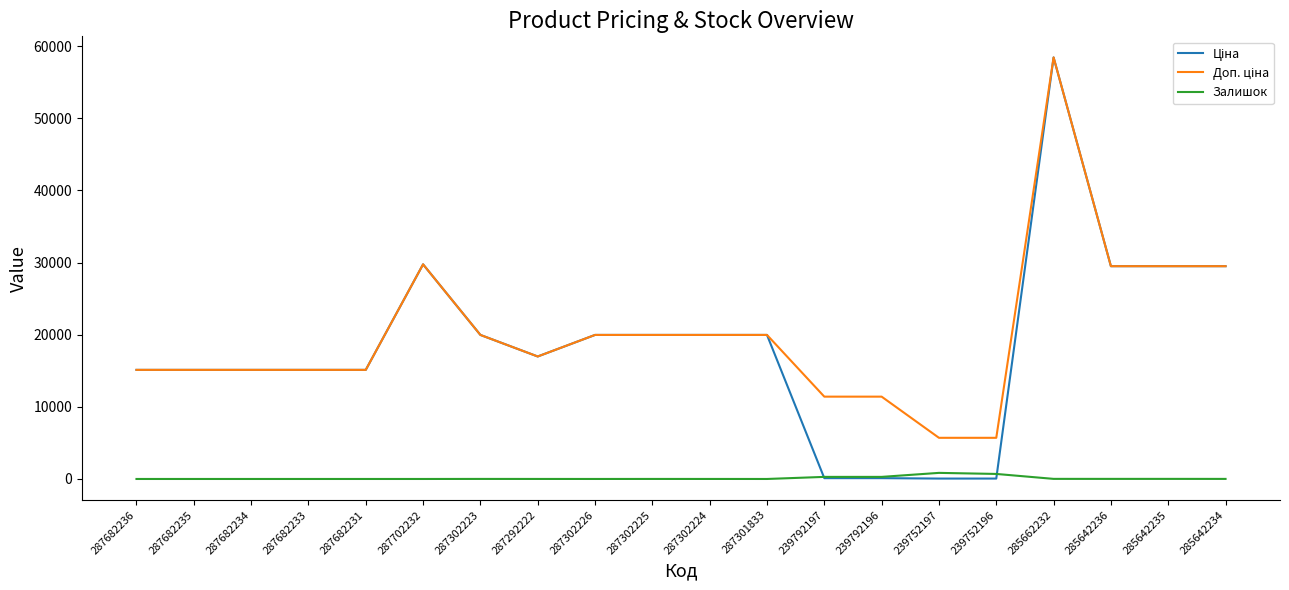

The Залишок series shows 0.0 at 287682231. True or false?

True